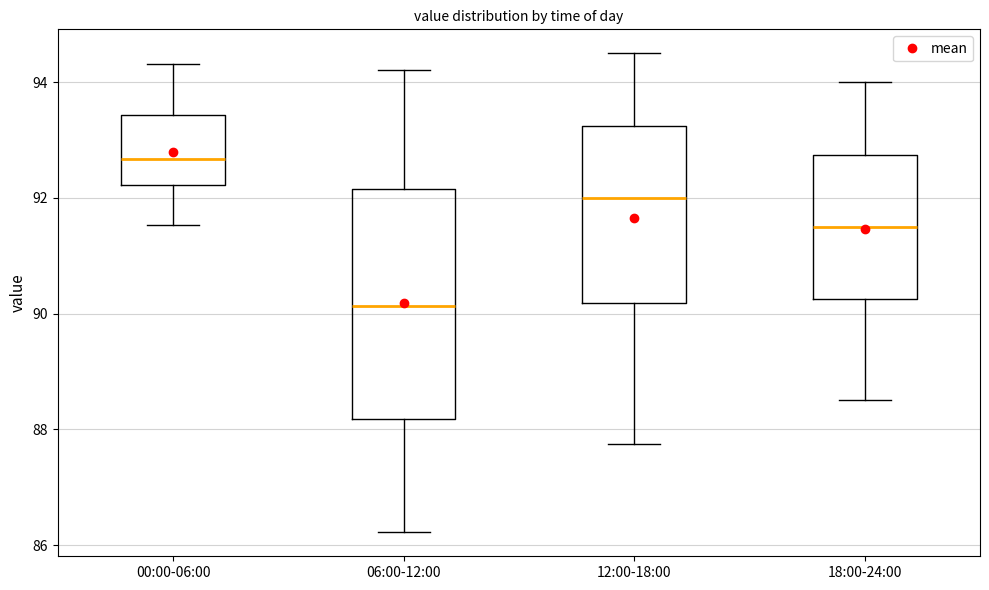

Which box has the lowest median line?

06:00-12:00